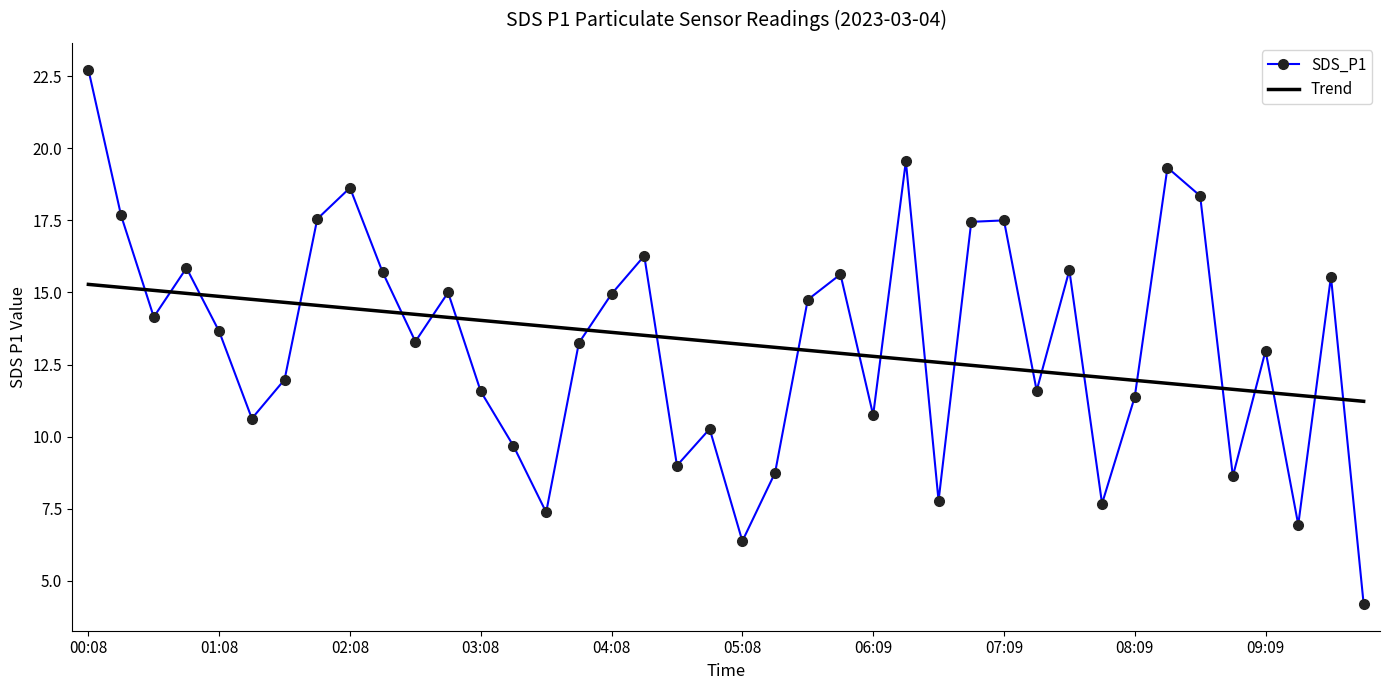

What is the maximum value for Trend?

15.3